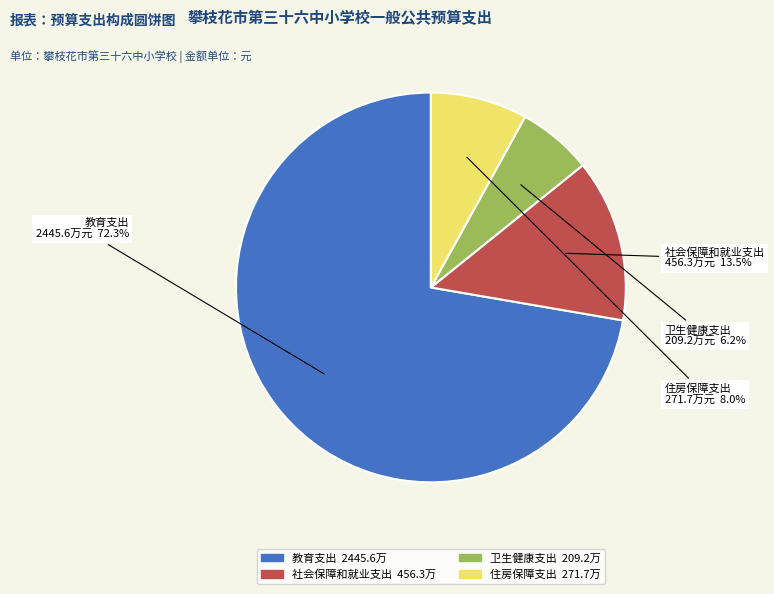

What is the total percentage of 卫生健康支出 and 教育支出?

78.5%